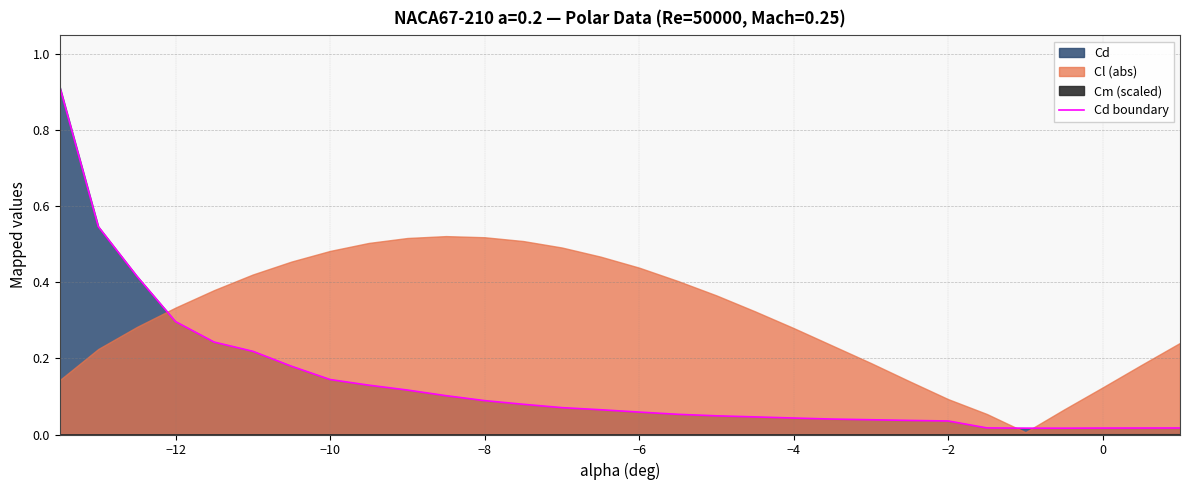

Does the chart have visible grid lines?

Yes